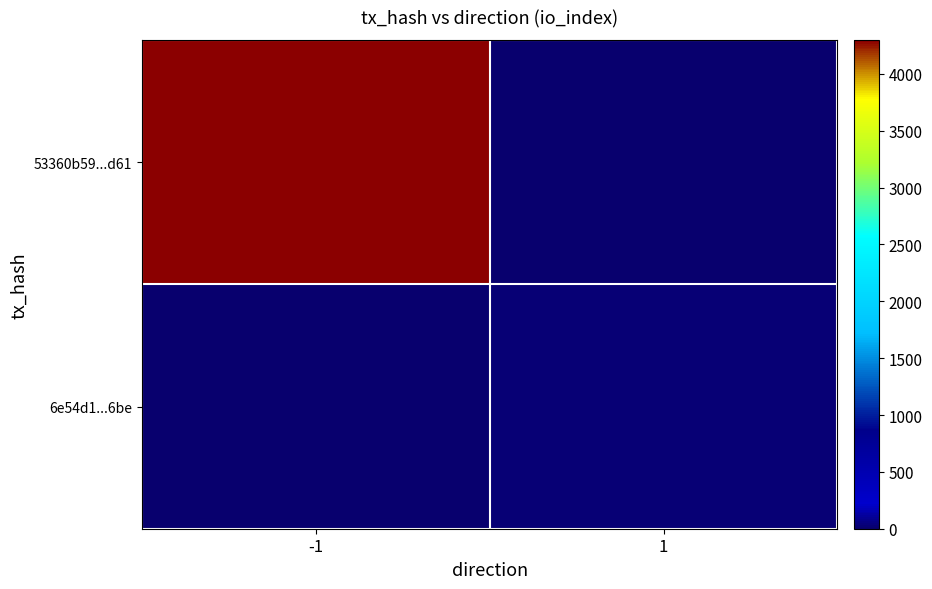

Which series has the largest total across all categories?

53360b59...d61